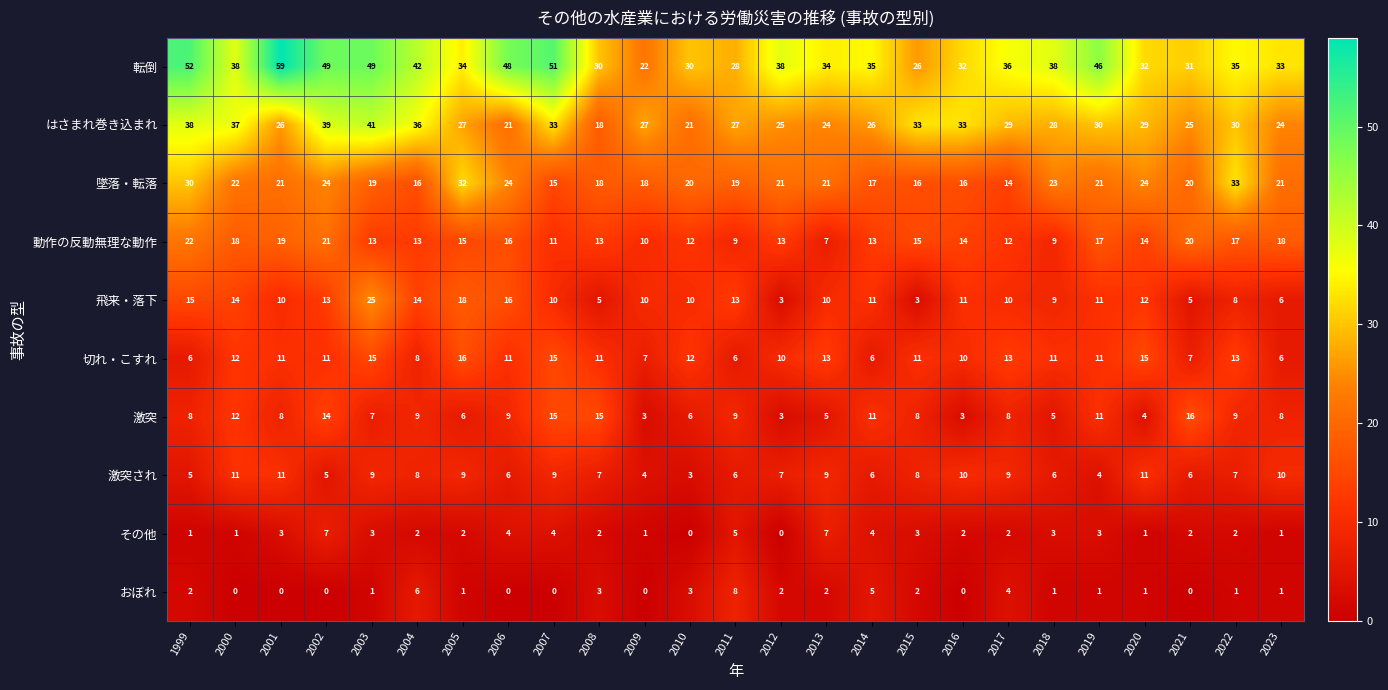

What is the average value of the 激突され series?

7